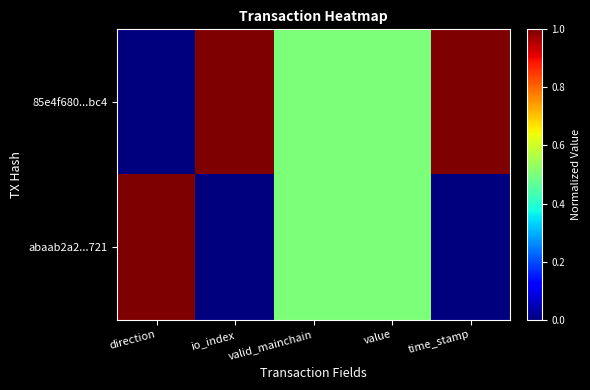

At how many categories does at least one series exceed 0?

5